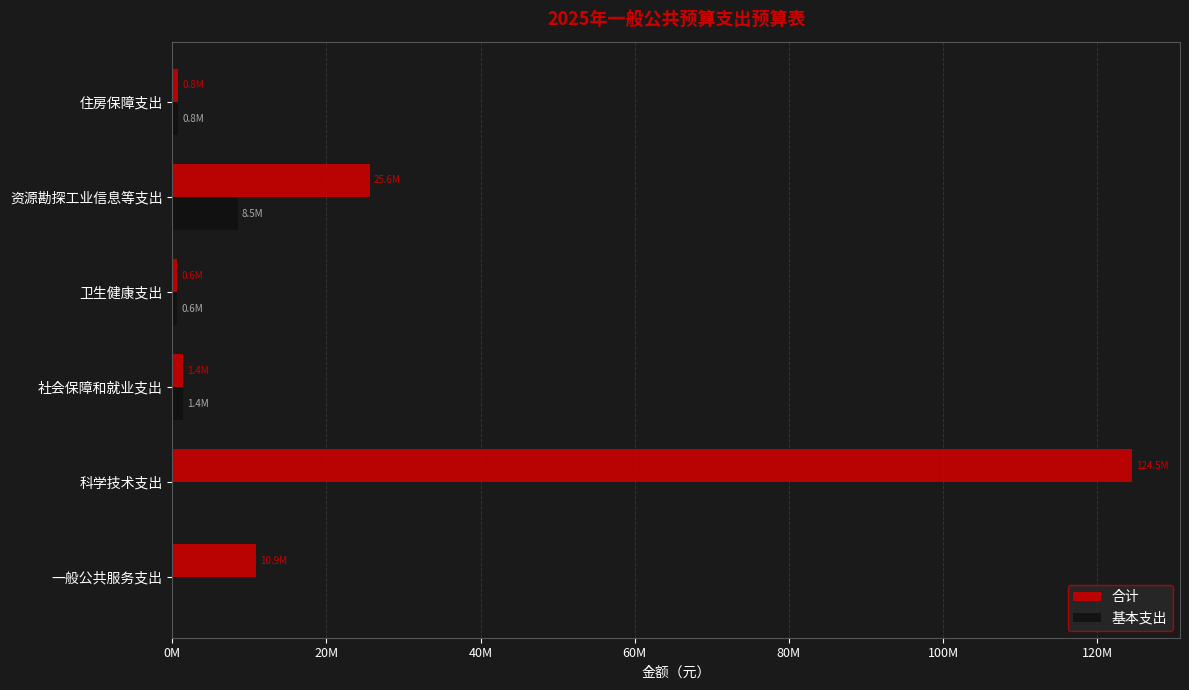

What are all the series names shown in the legend?

合计, 基本支出